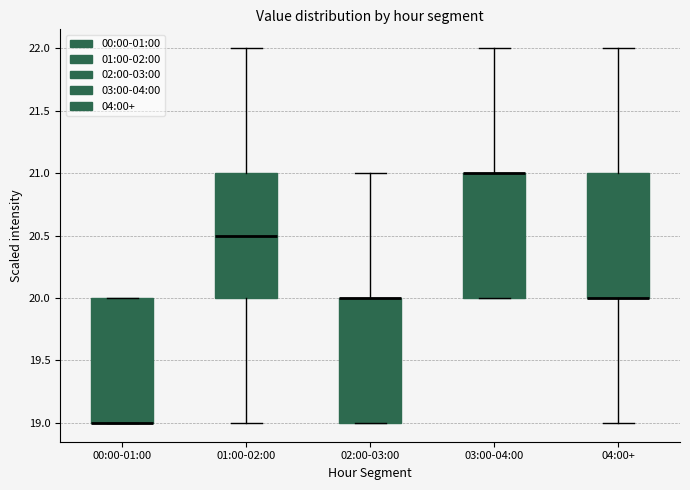

Reading left to right, transcribe this box plot: for each box, give where its median line is, the range the box spans, and where its two whiskers end, as read against the y-axis. The values are not printed on the chart, so give them approximately, as read against the axis.

00:00-01:00: median 19.0 (drawn on the box's lower edge), box 19.0 to 20.0, whiskers 19.0 to 20.0
01:00-02:00: median 20.5, box 20.0 to 21.0, whiskers 19.0 to 22.0
02:00-03:00: median 20.0 (drawn on the box's upper edge), box 19.0 to 20.0, whiskers 19.0 to 21.0
03:00-04:00: median 21.0 (drawn on the box's upper edge), box 20.0 to 21.0, whiskers 20.0 to 22.0
04:00+: median 20.0 (drawn on the box's lower edge), box 20.0 to 21.0, whiskers 19.0 to 22.0